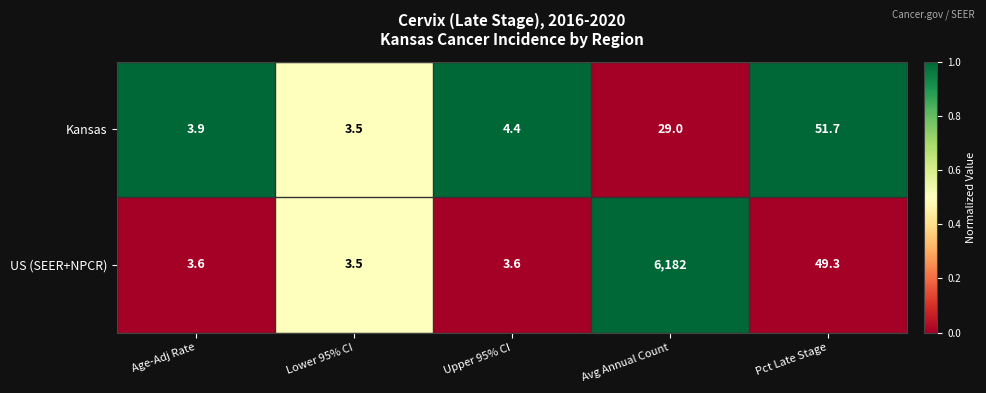

What is the sum of all US (SEER+NPCR) values?

6242.0